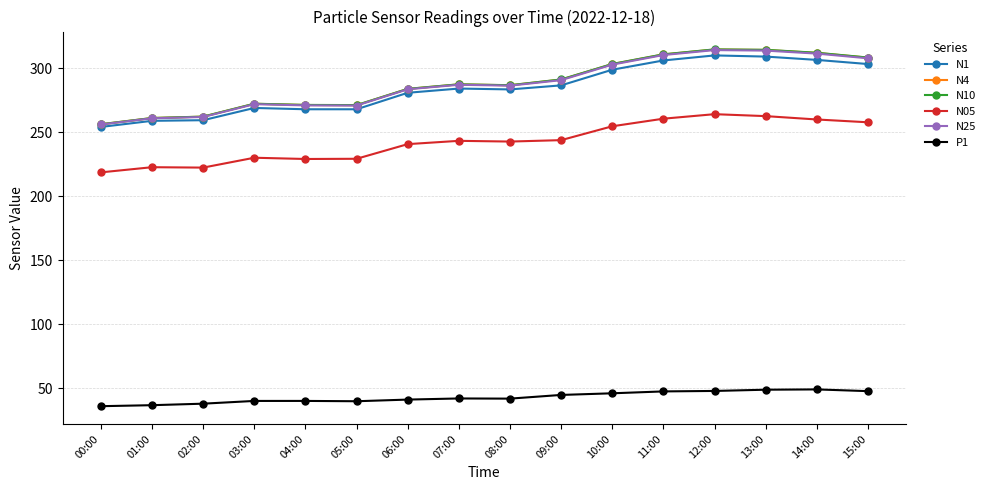

True or false: N25 has more than 1 interior local peaks.

True